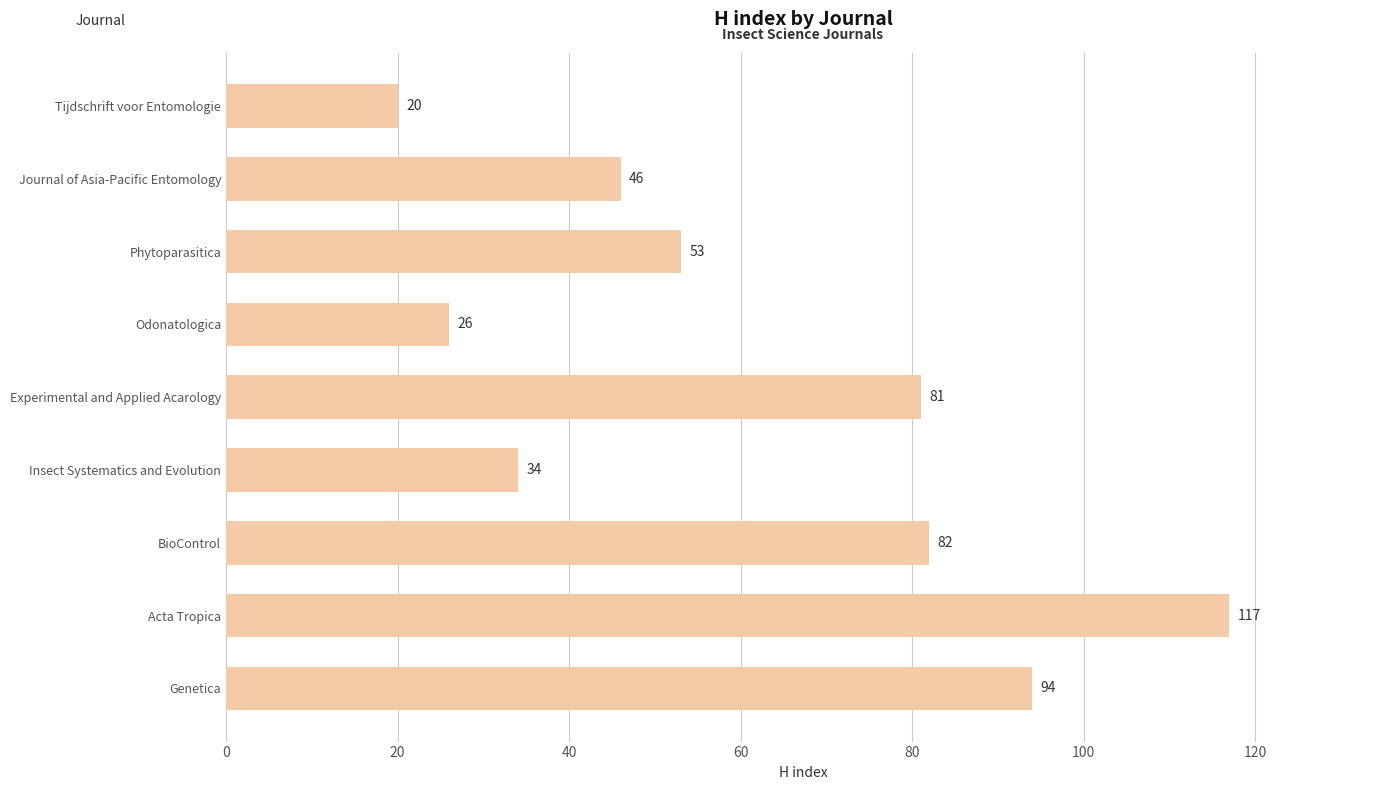

How many data points does each series have?

9